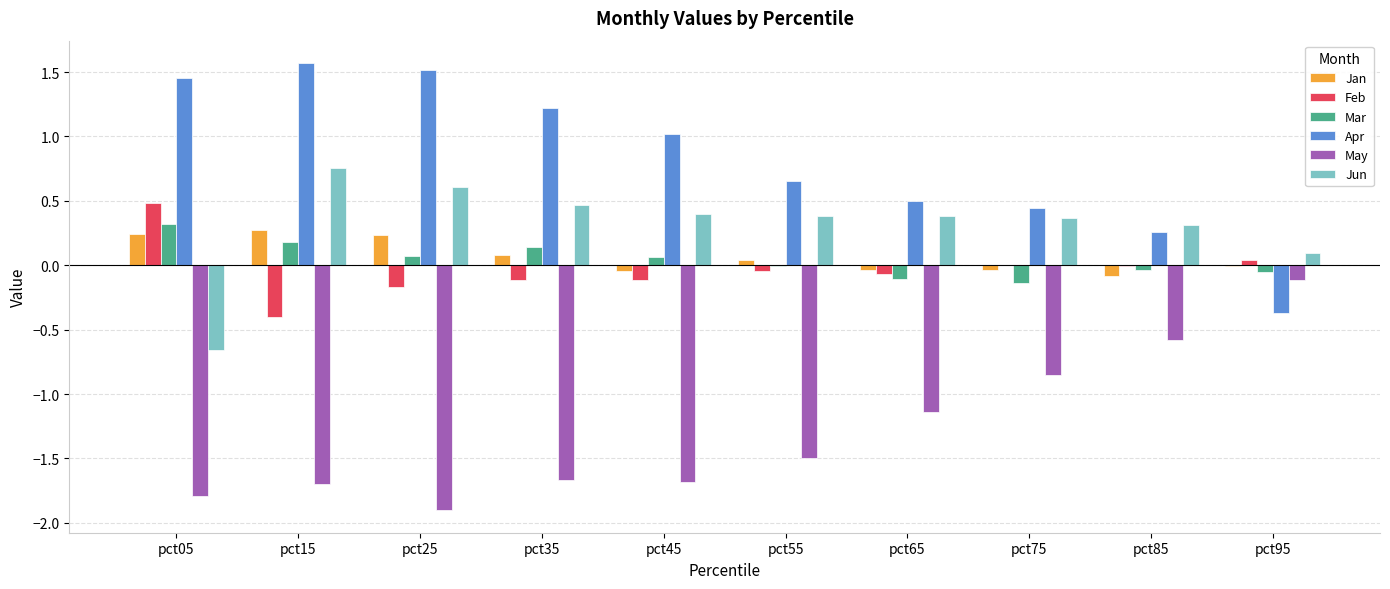

Which series has the largest range (max minus min)?

Apr